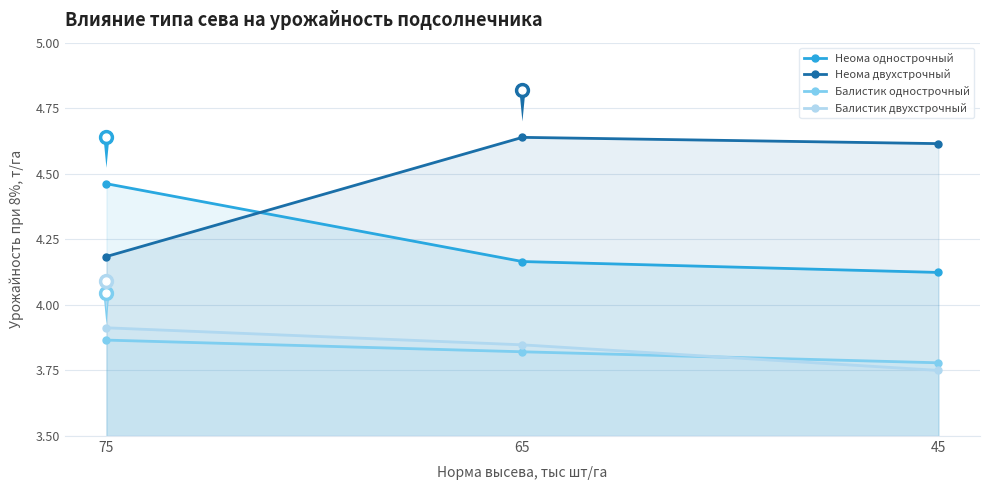

Is the value of Неома однострочный at 65 greater than the value of Неома двухстрочный at 65?

No